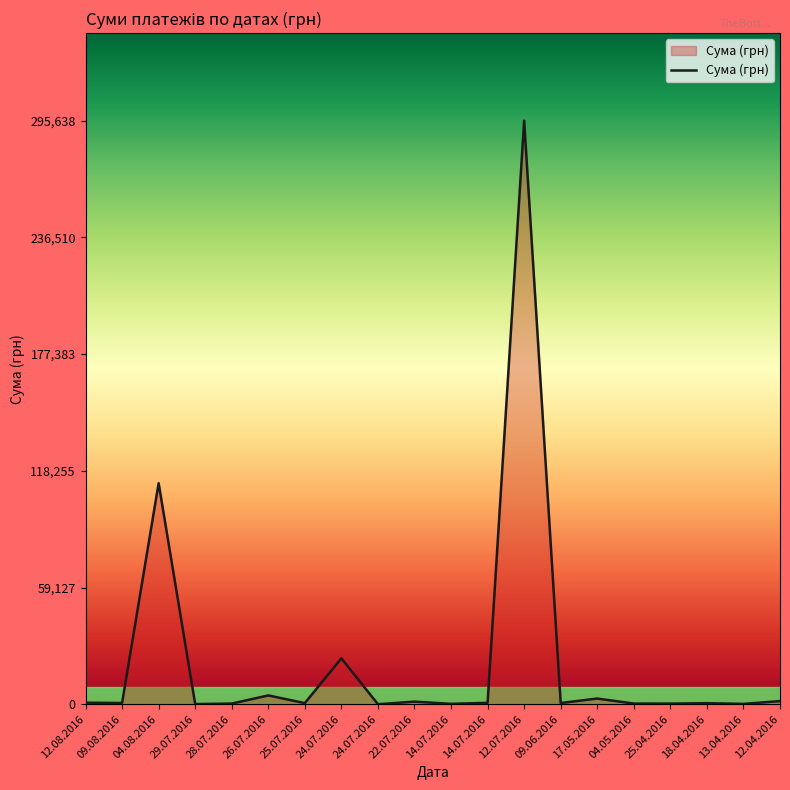

Is it true that the value at 12.07.2016 is 67356.0?

False